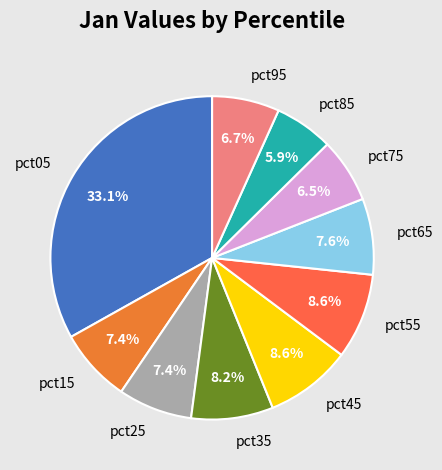

The pct95 slice represents 7% of the pie. True or false?

True